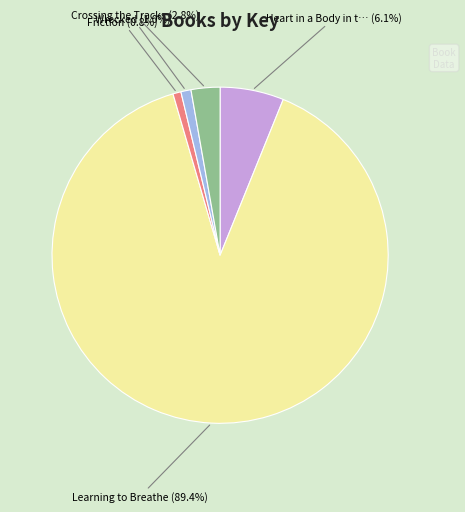

Is there a majority slice in this chart?

Yes